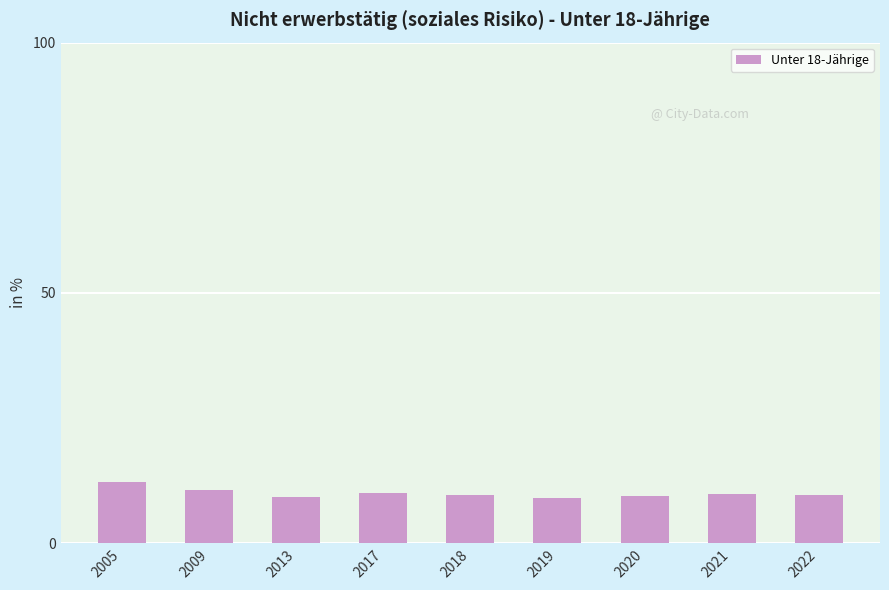

Approximately how many times larger is the value at 2017 compared to 2009?

0.9